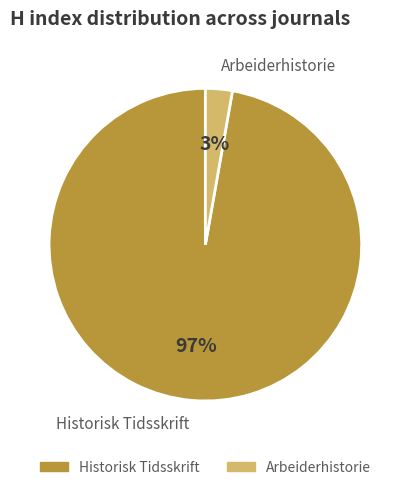

Count the number of slices in the pie.

2